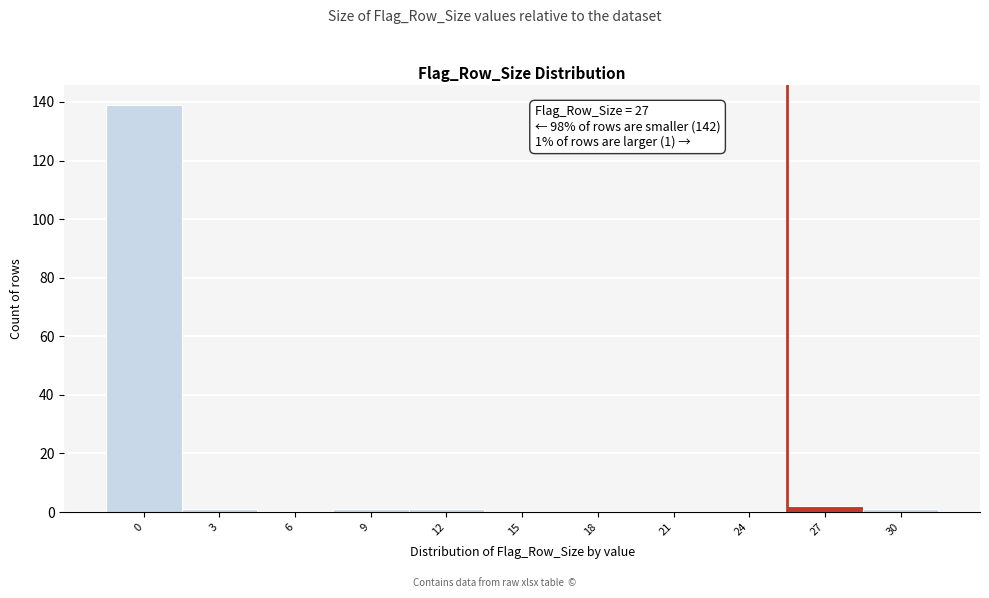

Reading right to left, list all the values displayed in this chart.

30=1	27=2	24=0	21=0	18=0	15=0	12=1	9=1	6=0	3=1	0=139